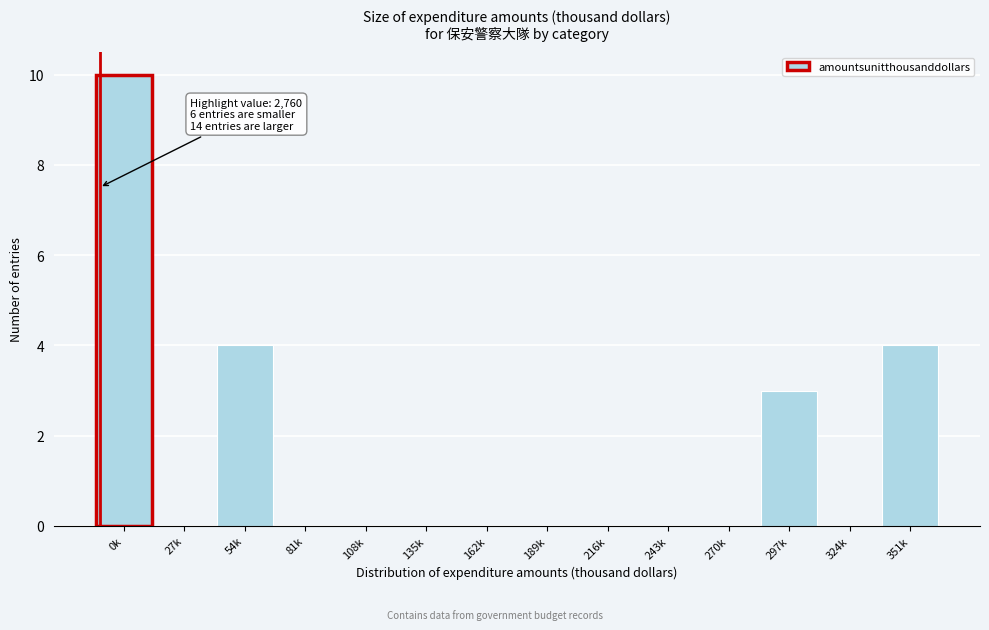

Reading right to left, extract all data points from this chart.

351k=4	324k=0	297k=3	270k=0	243k=0	216k=0	189k=0	162k=0	135k=0	108k=0	81k=0	54k=4	27k=0	0k=10